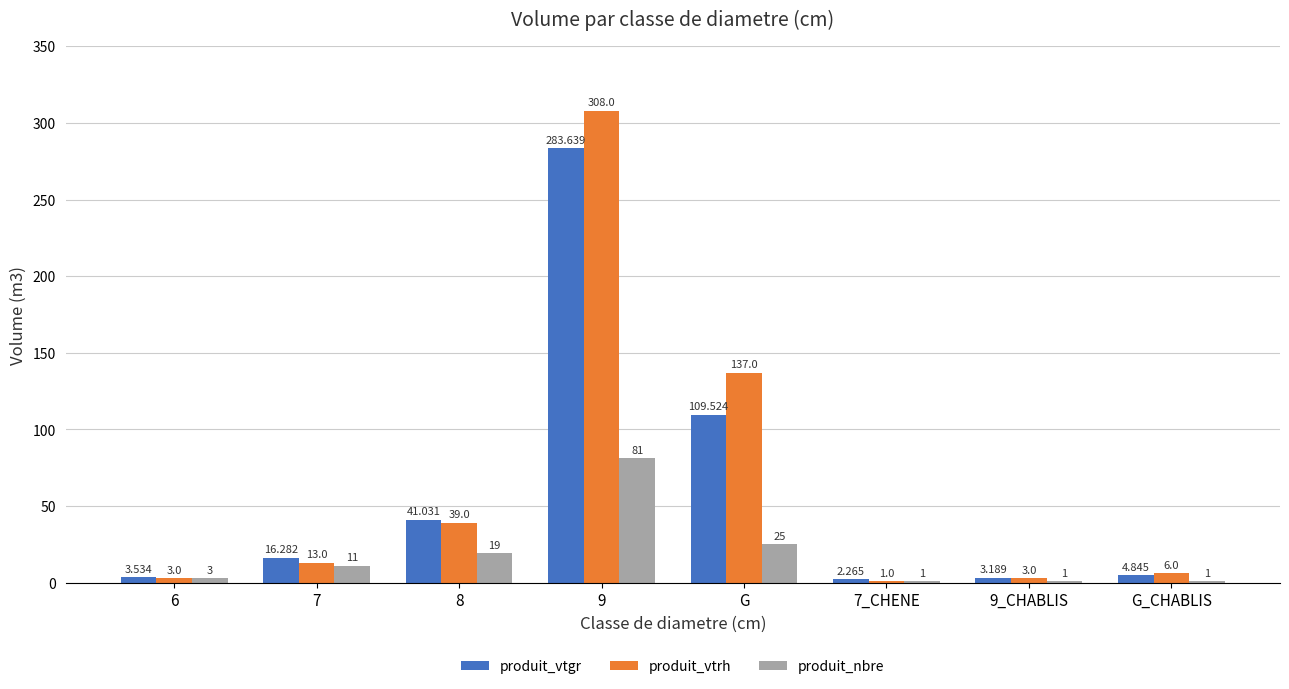

Which series changed the most between 8 and 9?

produit_vtrh